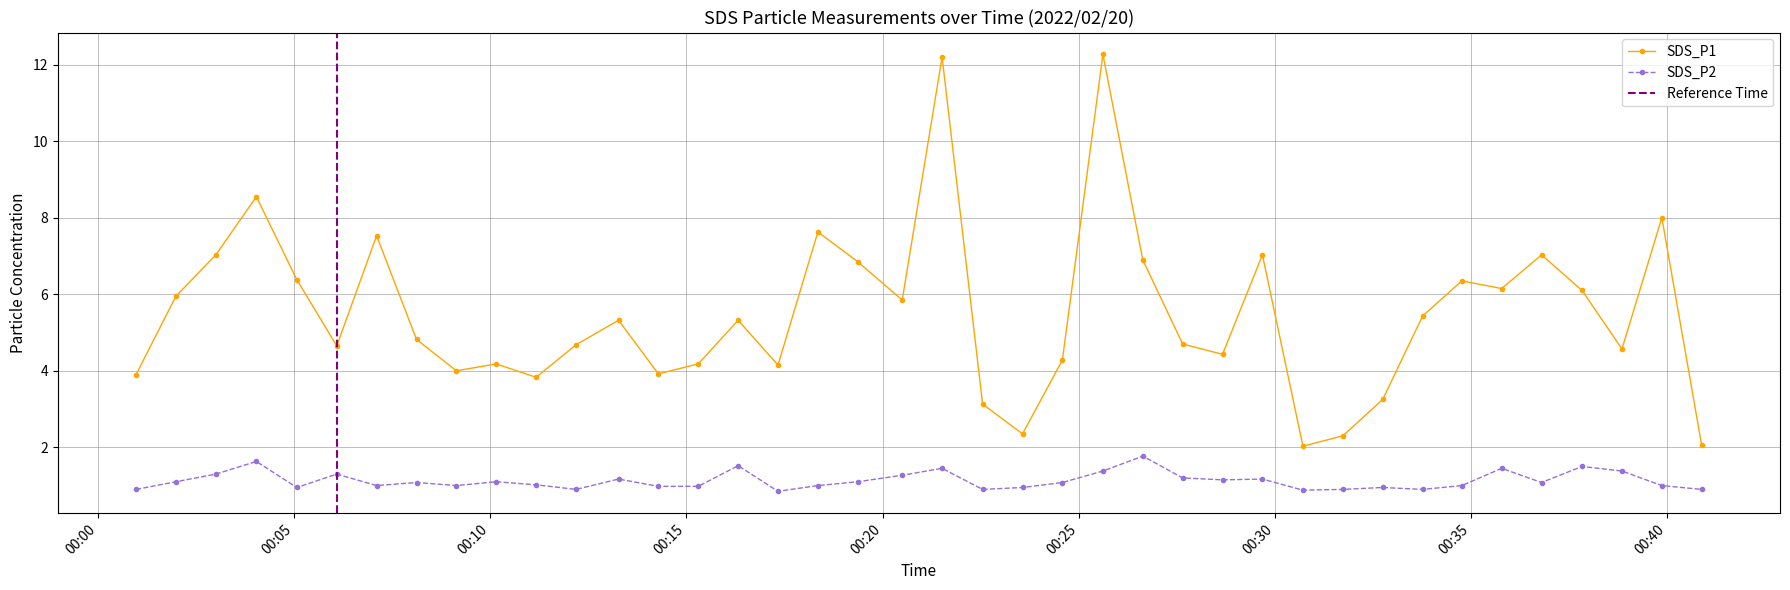

The SDS_P2 series shows 1.3 at 2022/02/20 00:03:00. True or false?

True